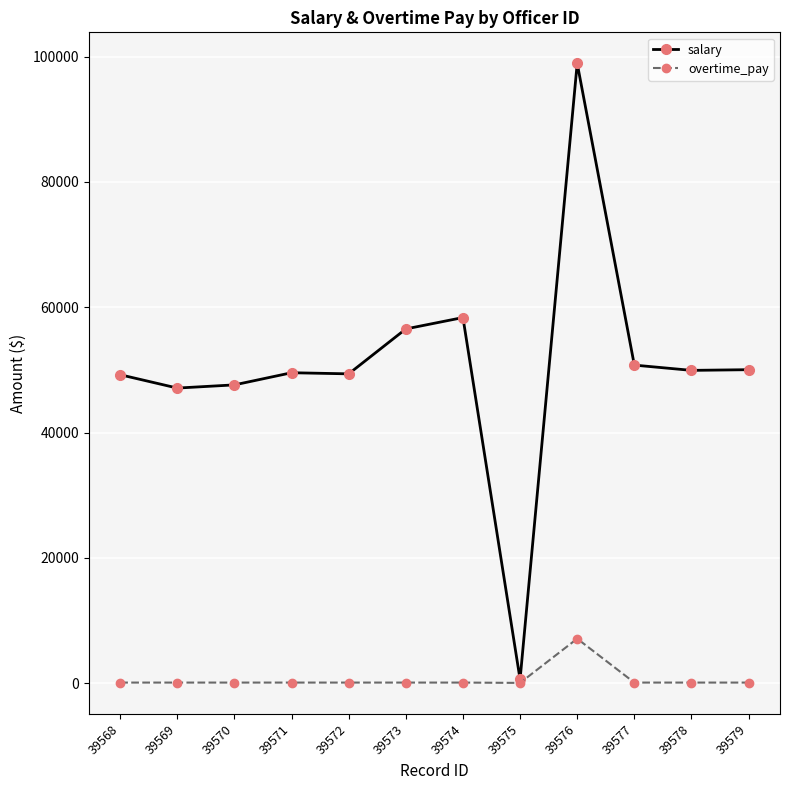

At which category is the sum across all series the highest?

39576